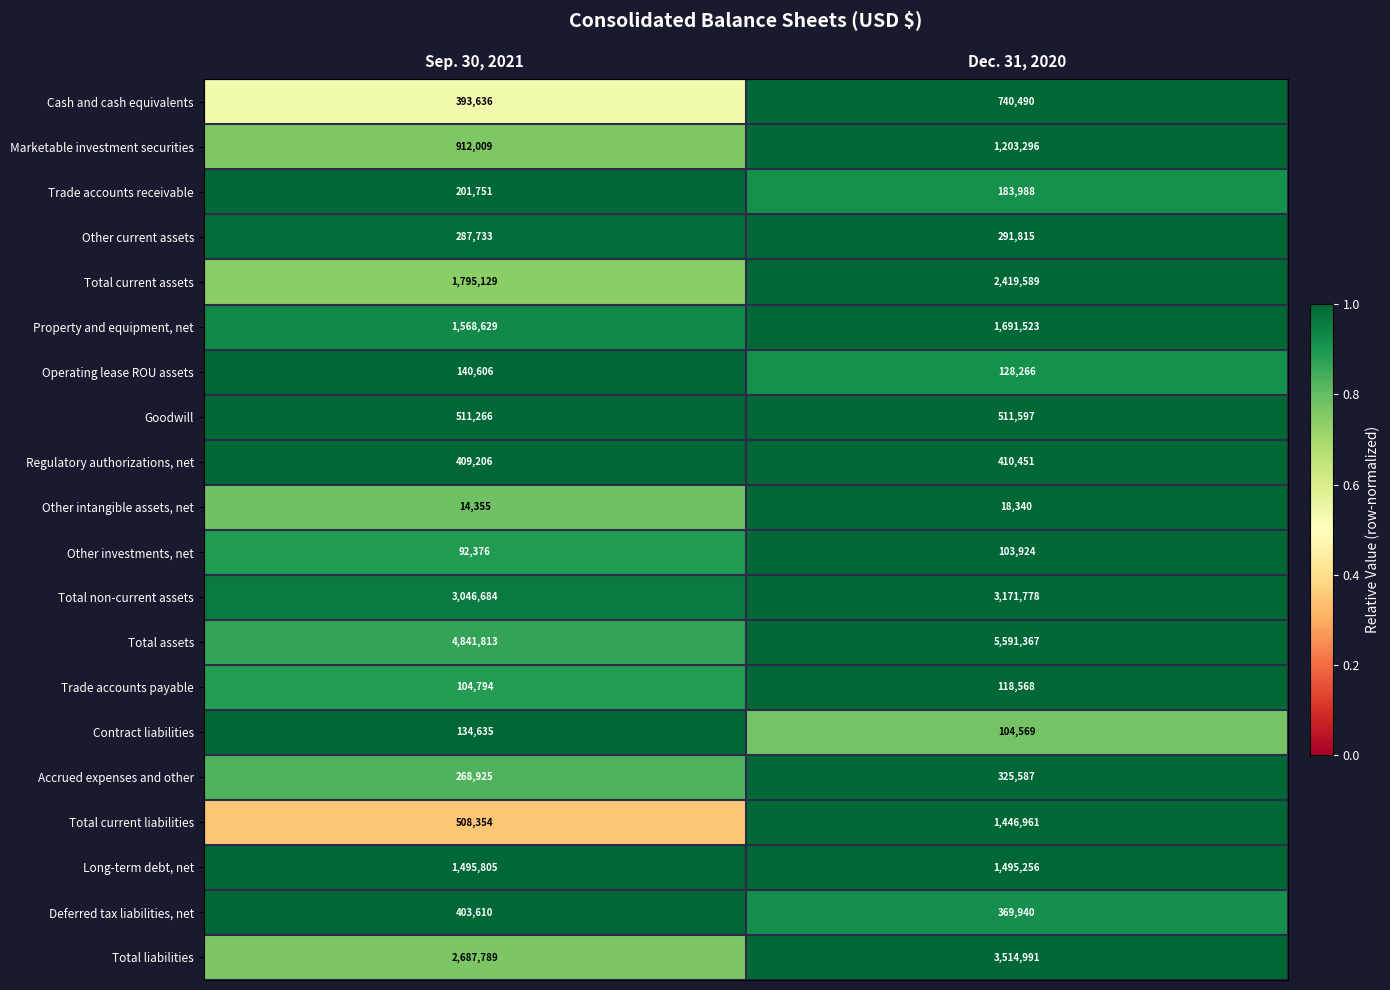

What is the difference between the Goodwill values at Sep. 30, 2021 and Dec. 31, 2020?

331